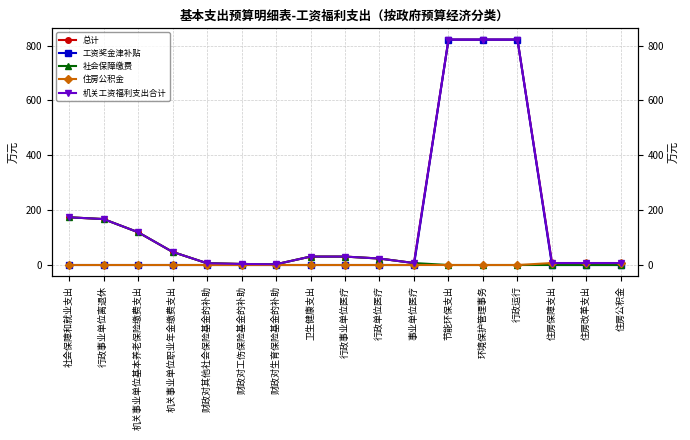

What is the highest value of the 住房公积金 series?

7.2